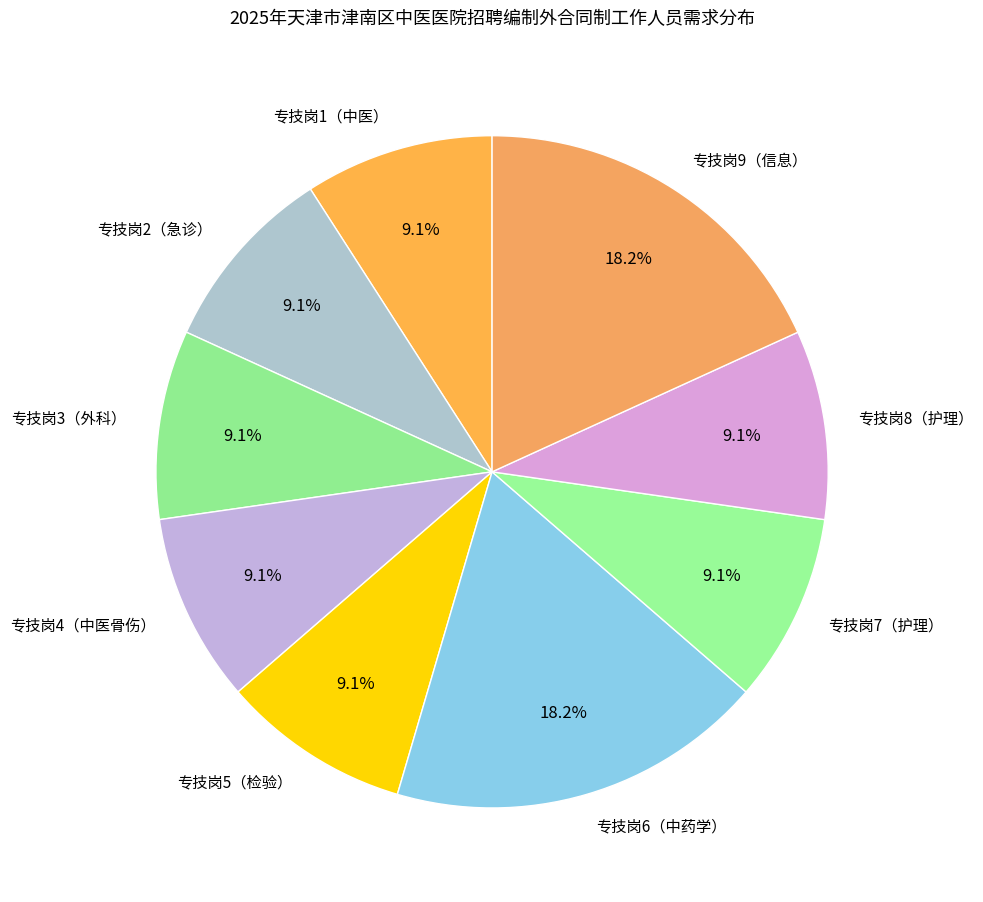

What percentage is NOT represented by 专技岗4（中医骨伤）?

90.9%